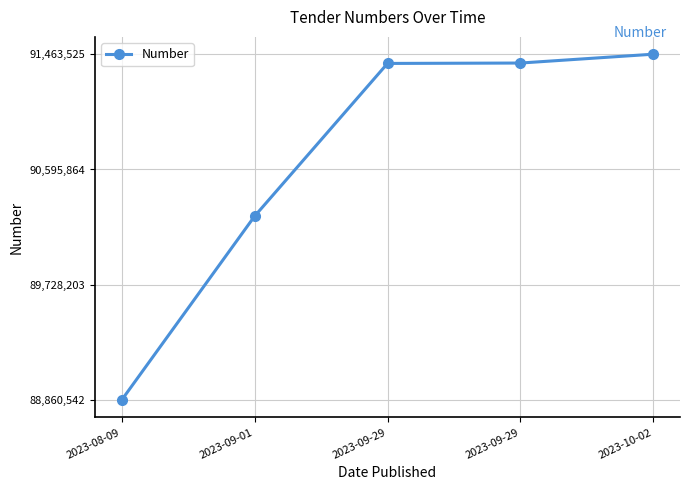

The chart shows a value of -2.0 at 2023-08-09. True or false?

True